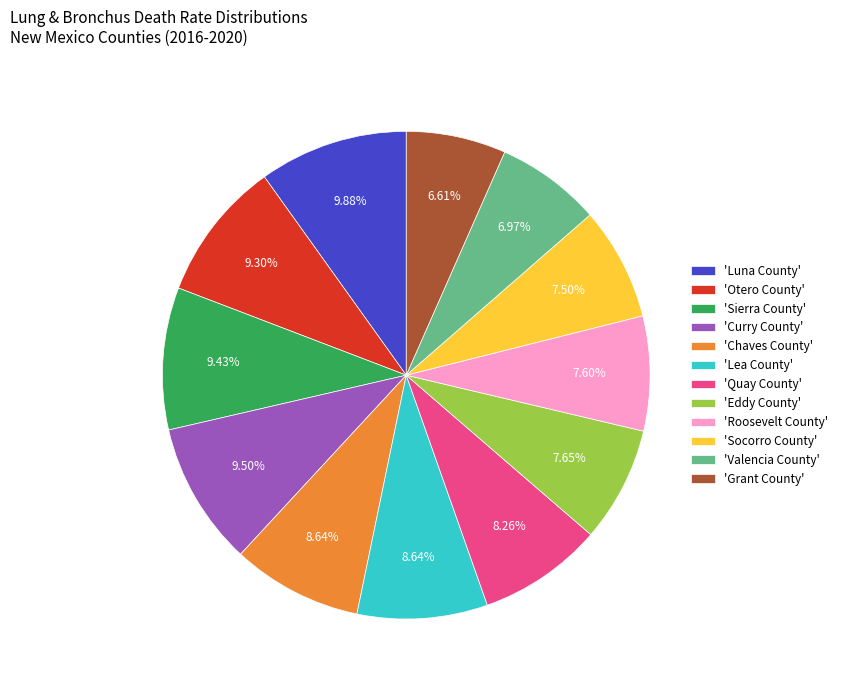

Approximately how many times larger is the value at 'Roosevelt County' compared to 'Chaves County'?

0.9